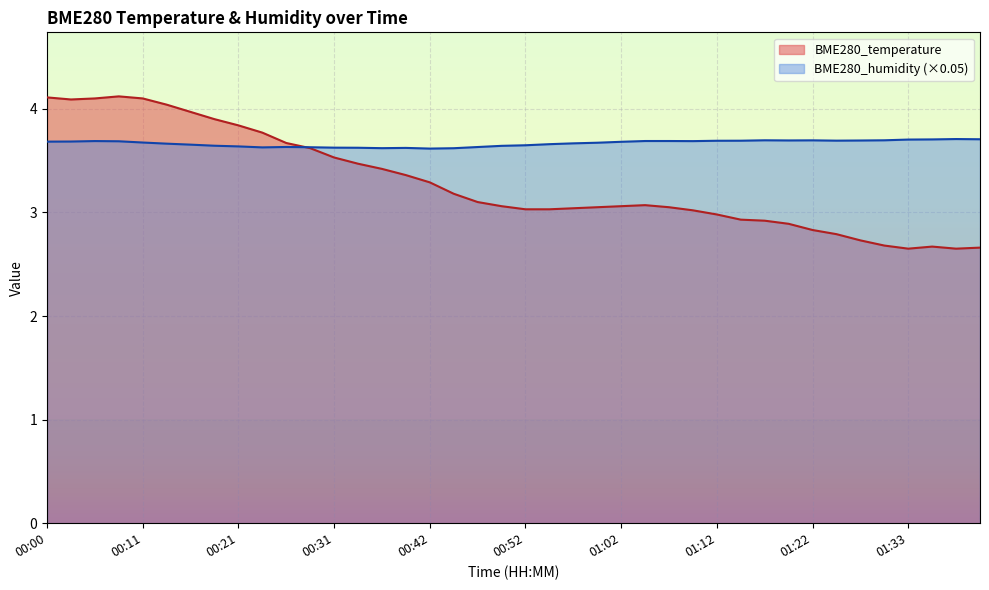

Reading right to left, extract all data points from this chart.

BME280_temperature: 2.7	2.6	2.7	2.6	2.7	2.7	2.8	2.8	2.9	2.9	2.9	3.0	3.0	3.0	3.1	3.1	3.0	3.0	3.0	3.0	3.1	3.1	3.2	3.3	3.4	3.4	3.5	3.5	3.6	3.7	3.8	3.8	3.9	4.0	4.0	4.1	4.1	4.1	4.1	4.1
BME280_humidity: 3.7	3.7	3.7	3.7	3.7	3.7	3.7	3.7	3.7	3.7	3.7	3.7	3.7	3.7	3.7	3.7	3.7	3.7	3.7	3.6	3.6	3.6	3.6	3.6	3.6	3.6	3.6	3.6	3.6	3.6	3.6	3.6	3.6	3.7	3.7	3.7	3.7	3.7	3.7	3.7